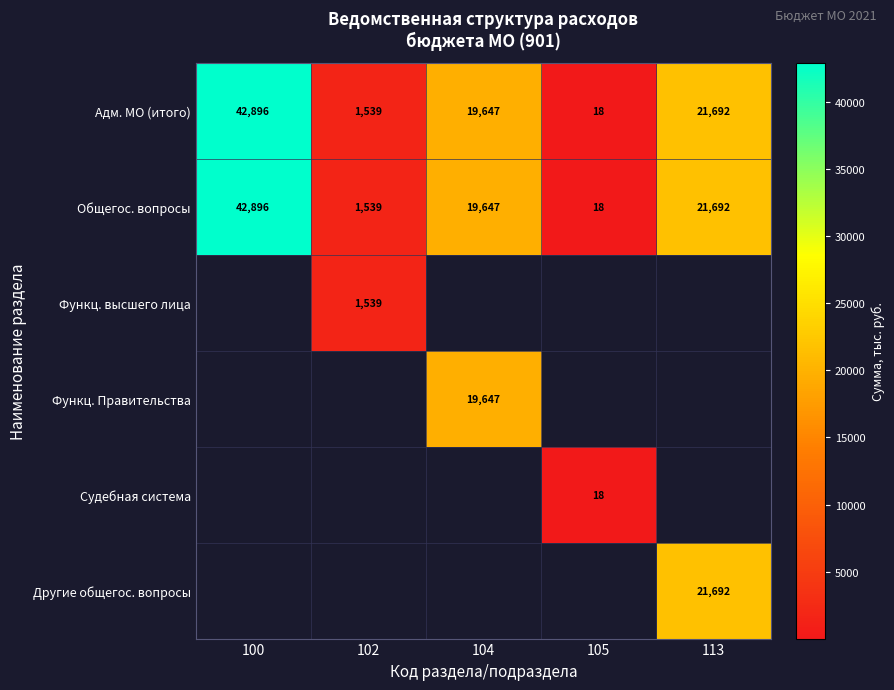

The Общегос. вопросы series shows 42896.0 at 100. True or false?

True